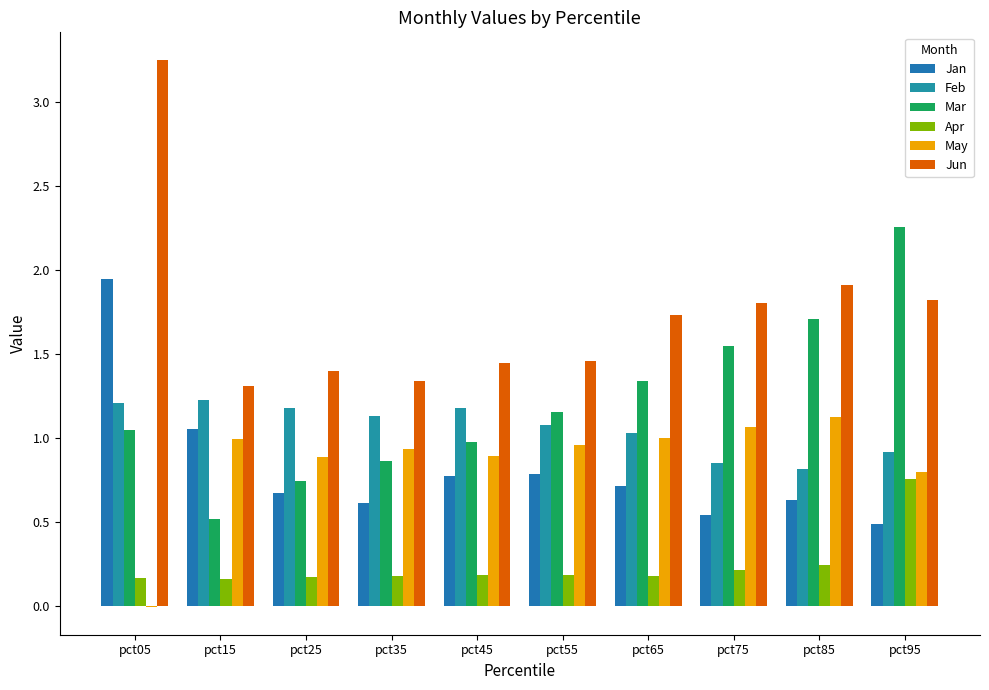

At which category does the chart reach its minimum across all series?

pct05